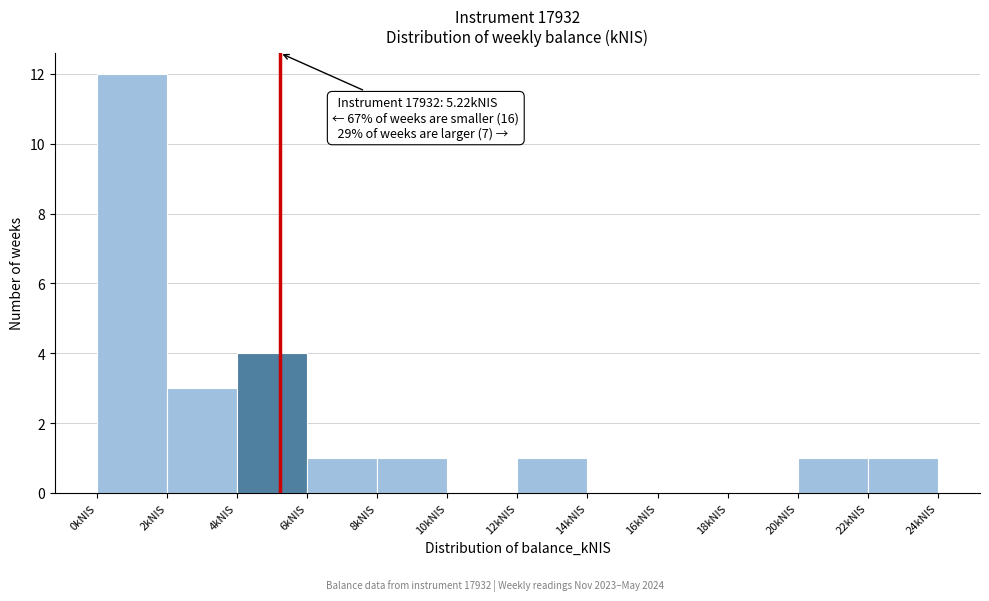

Over which range of the x-axis is the bar tallest?

0 to 2